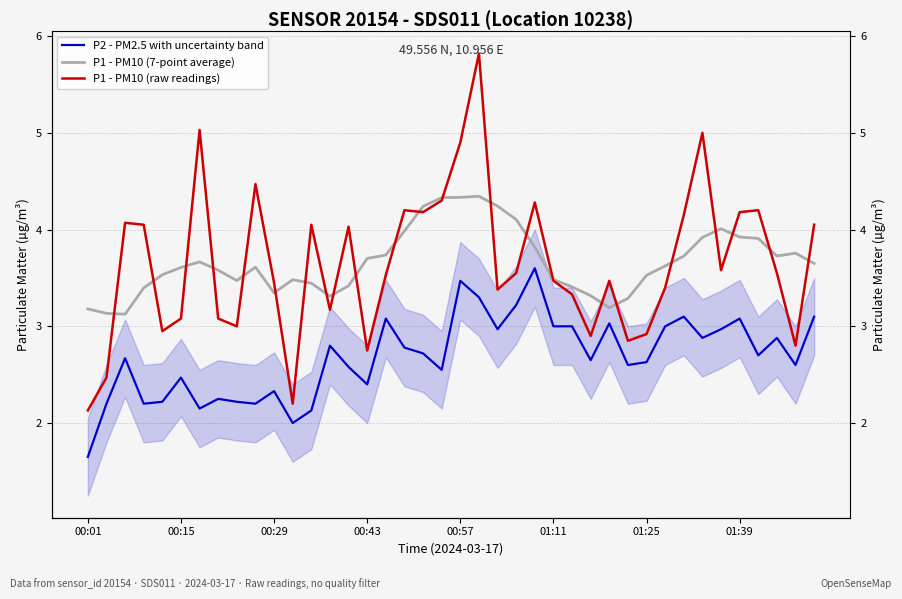

Which series has the largest total across all categories?

P1 - PM10 (7-point average)